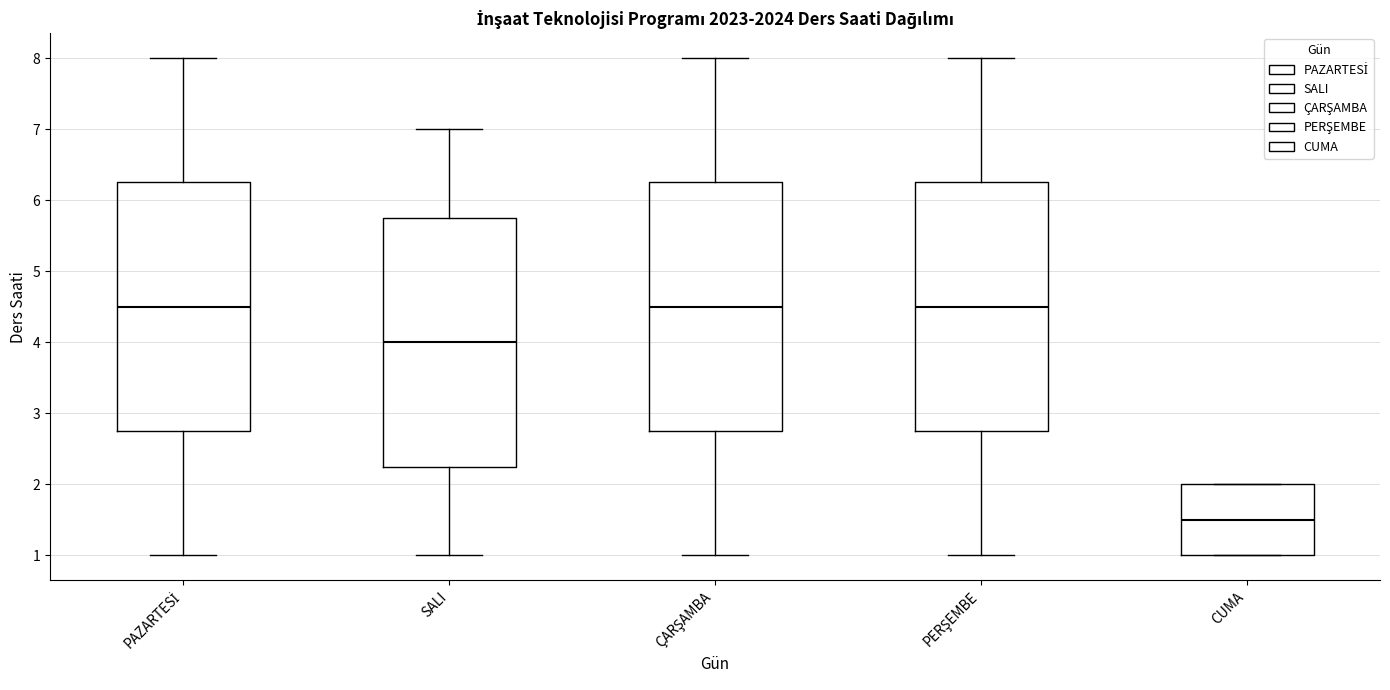

Where is the lower edge of the box for SALI on the y-axis? The values are not printed on the chart, so give them approximately, as read against the axis.

2.3